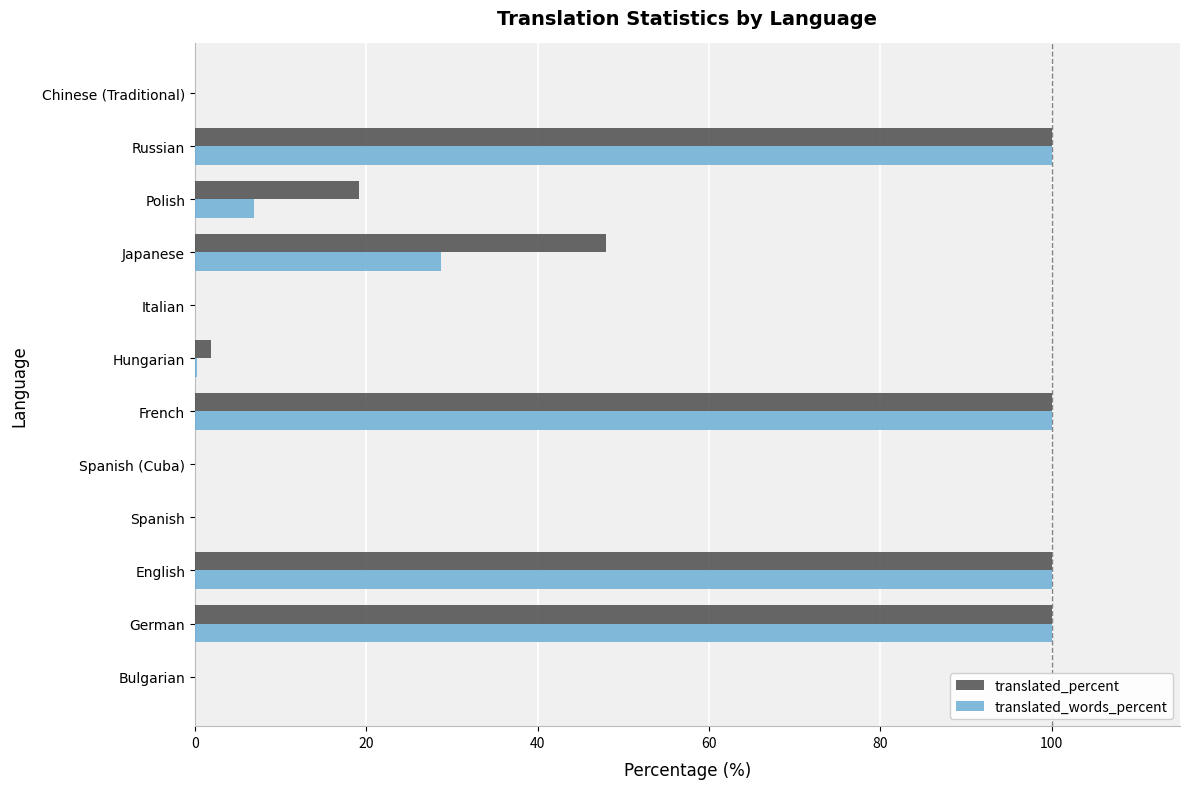

The value of translated_words_percent at French is 148.9. True or false?

False